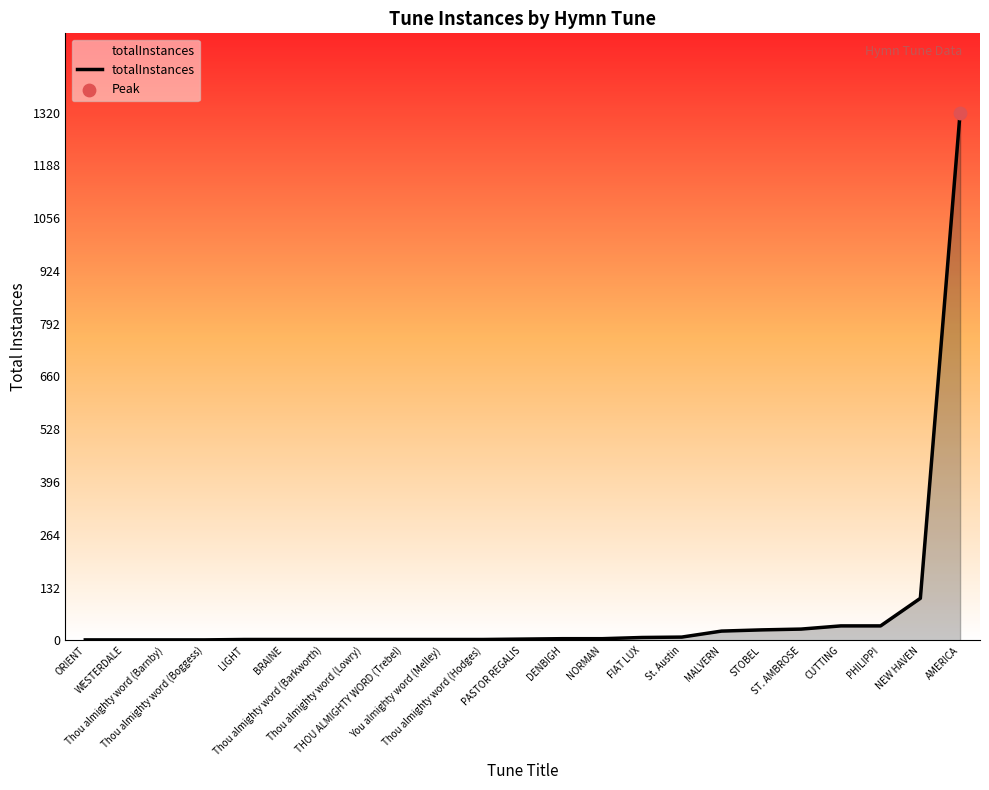

What is the change in value from You almighty word (Melley) to FIAT LUX?

+5